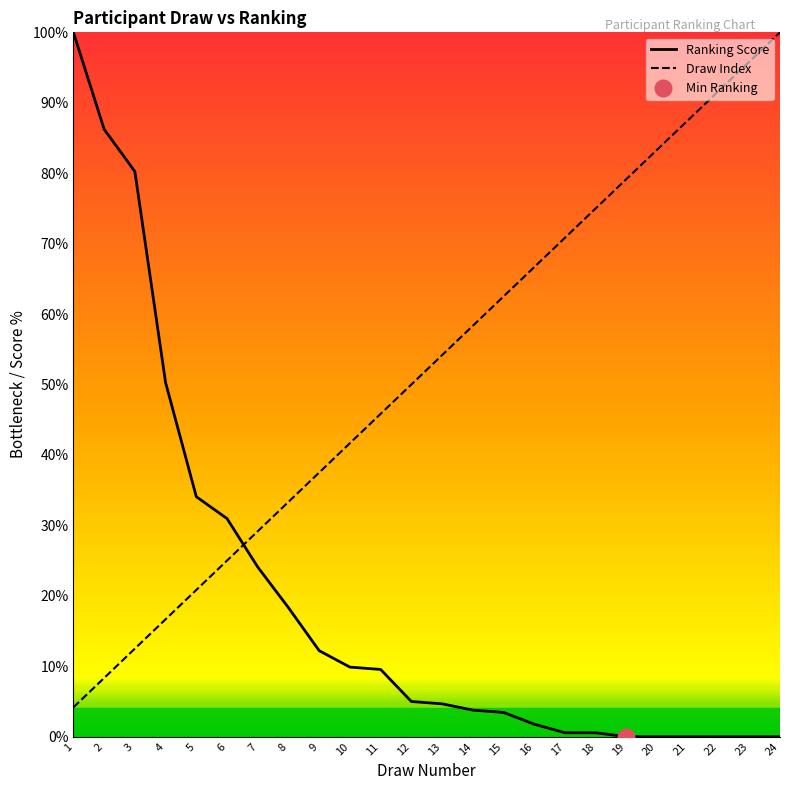

Rank the series by their maximum value, from highest to lowest.

Ranking Score, Draw Index